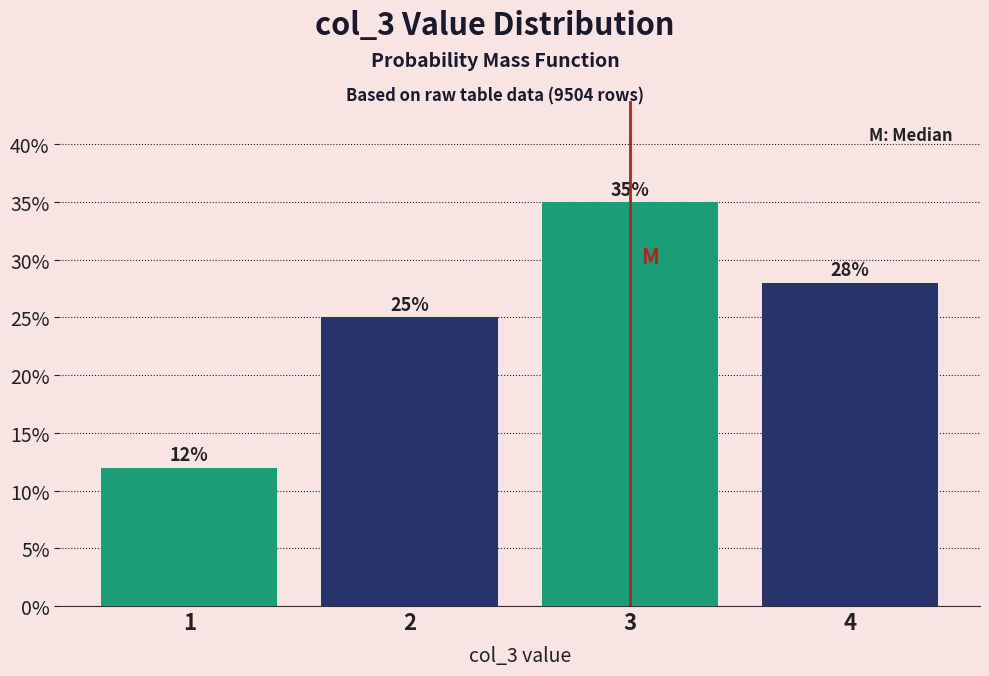

Over which range of the x-axis is the bar tallest?

2.5 to 3.5